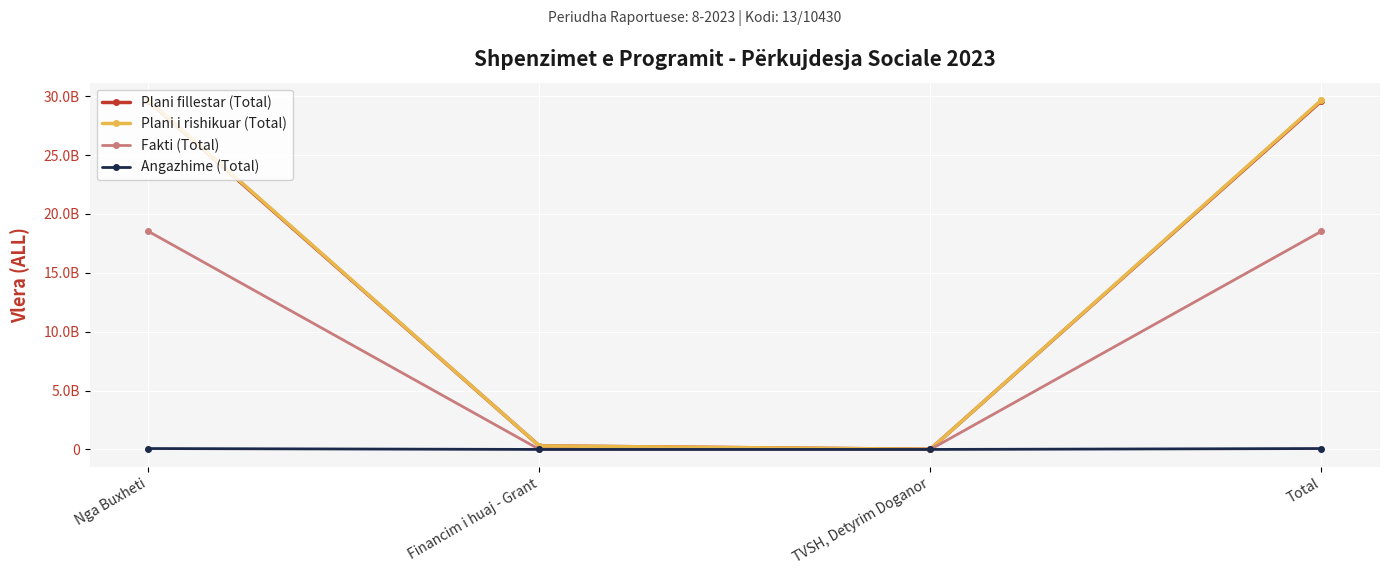

At which label does Fakti (Total) first exceed 18523822609?

Nga Buxheti